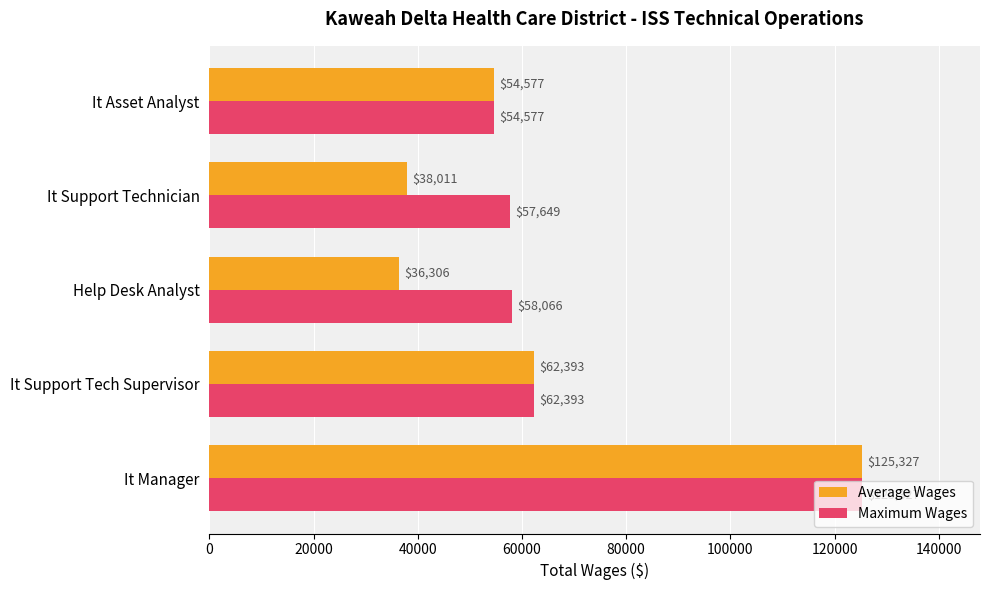

Which series changed the most between It Support Tech Supervisor and Help Desk Analyst?

Average Wages